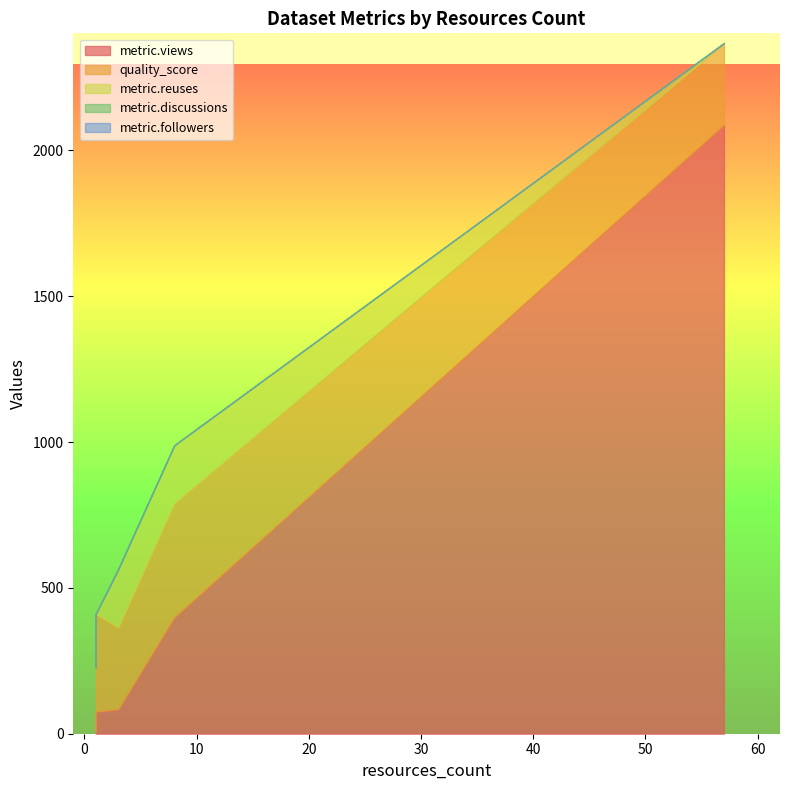

At which category is the sum across all series the highest?

57